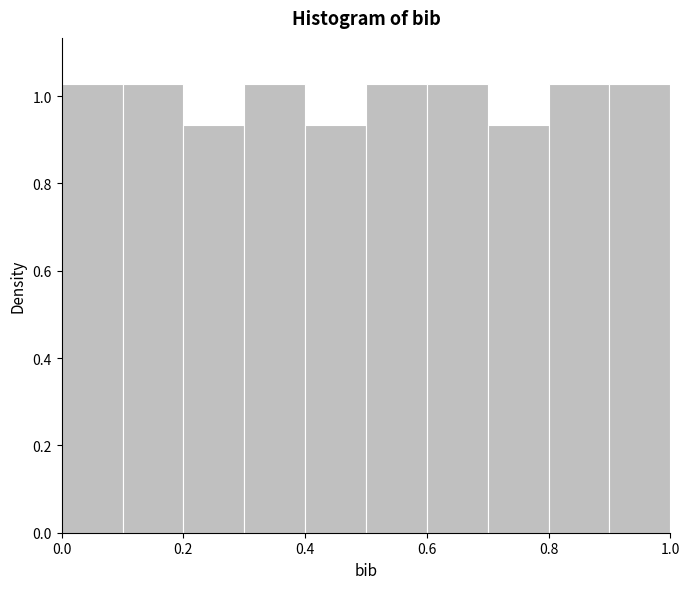

What is the height of the bar covering 0.5 to 0.6 on the x-axis? The values are not printed on the chart, so give them approximately, as read against the axis.

1.02